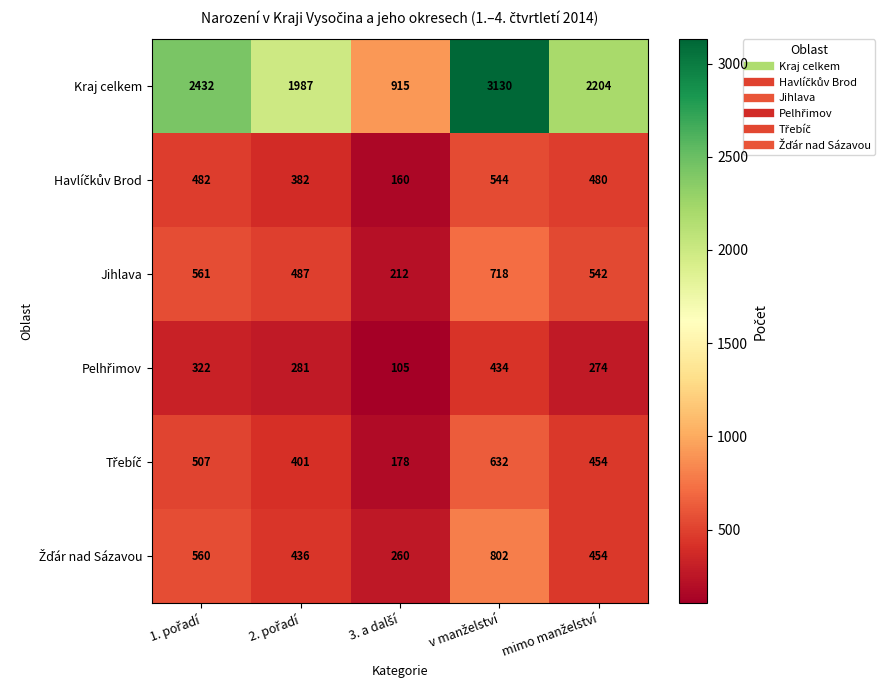

How many data points does each series have?

5